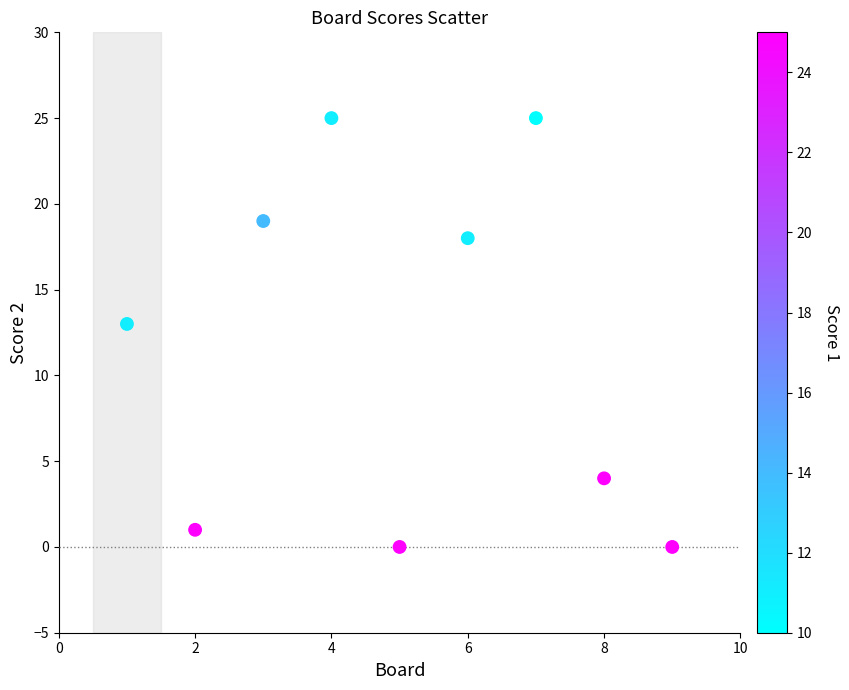

What is the range of X values (max minus min)?

8